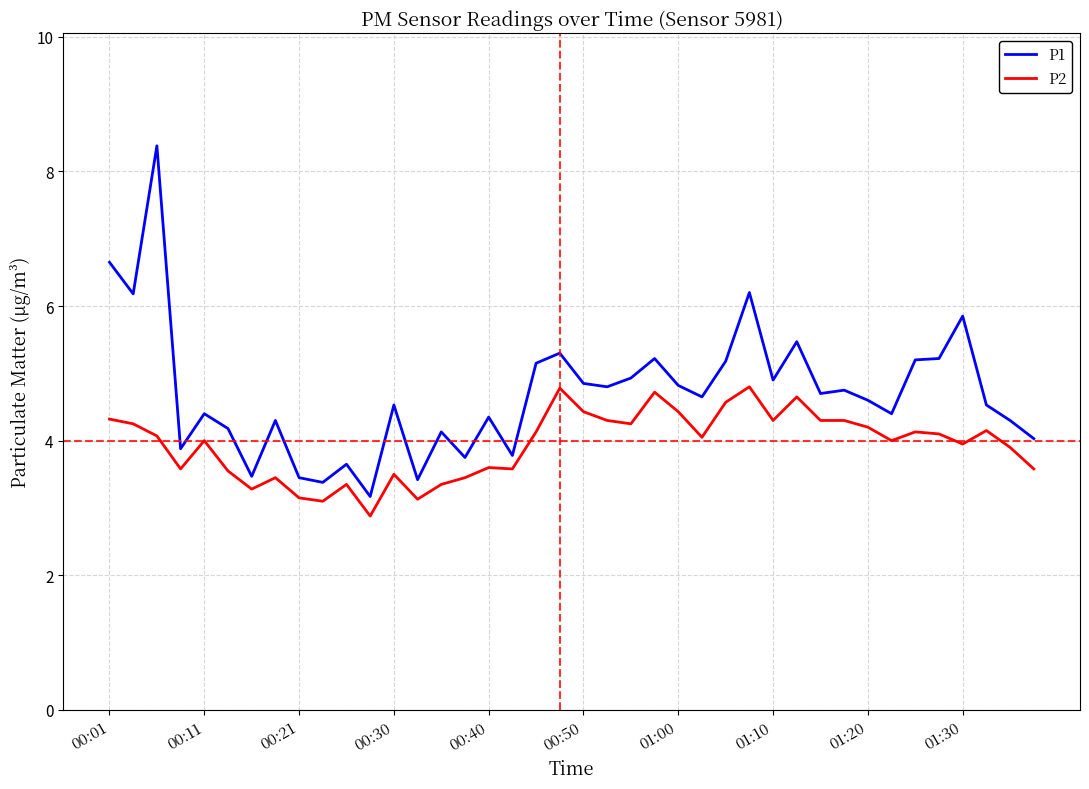

Rank the series by their maximum value, from lowest to highest.

P2, P1